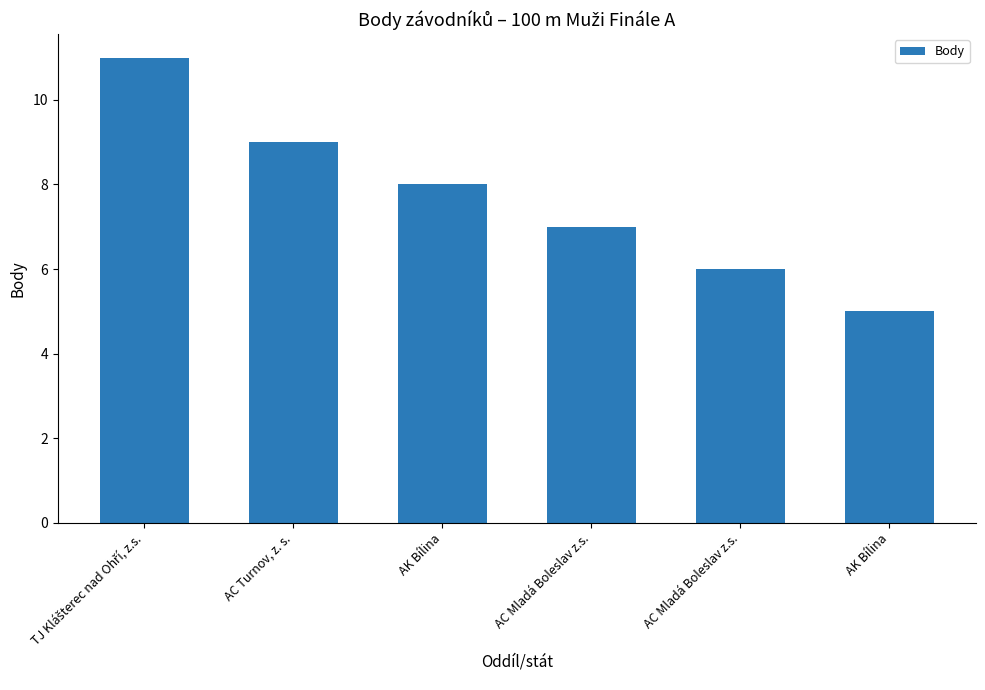

List the labels in order of value, smallest first.

AK Bílina, AC Mladá Boleslav z.s., AC Mladá Boleslav z.s., AK Bílina, AC Turnov, z. s., TJ Klášterec nad Ohří, z.s.